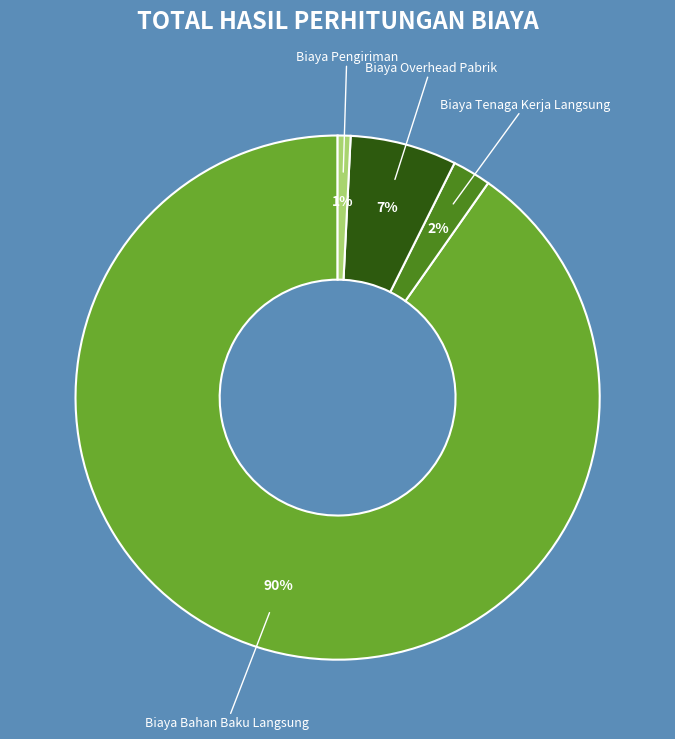

Is there a majority slice in this chart?

Yes